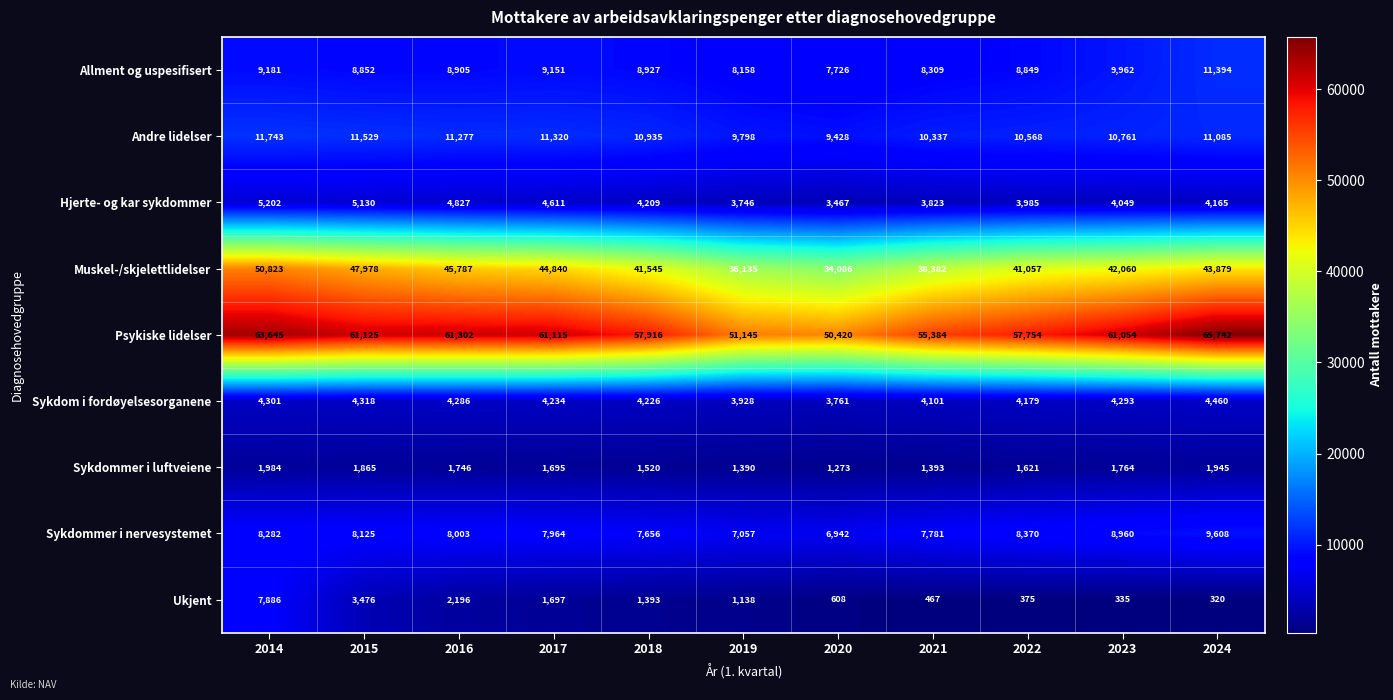

What is the minimum value shown in the chart?

320